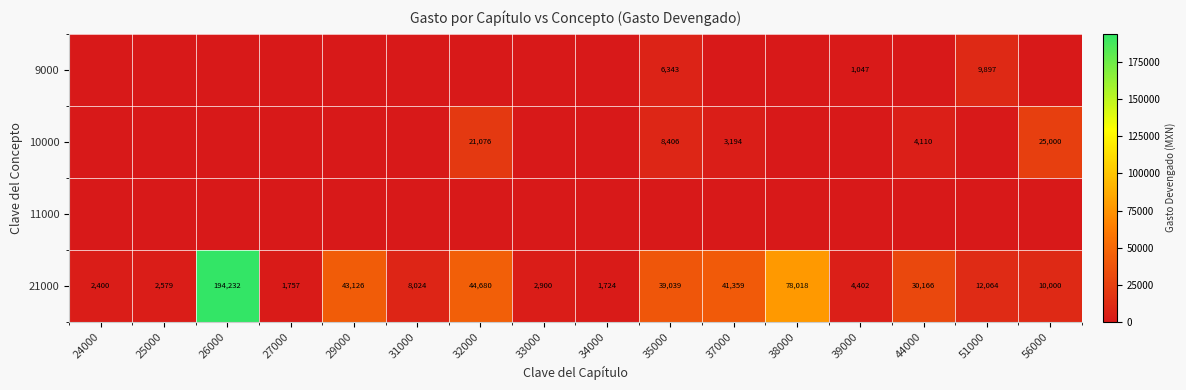

Is it true that 21000 equals 3559.0 at 25000?

False